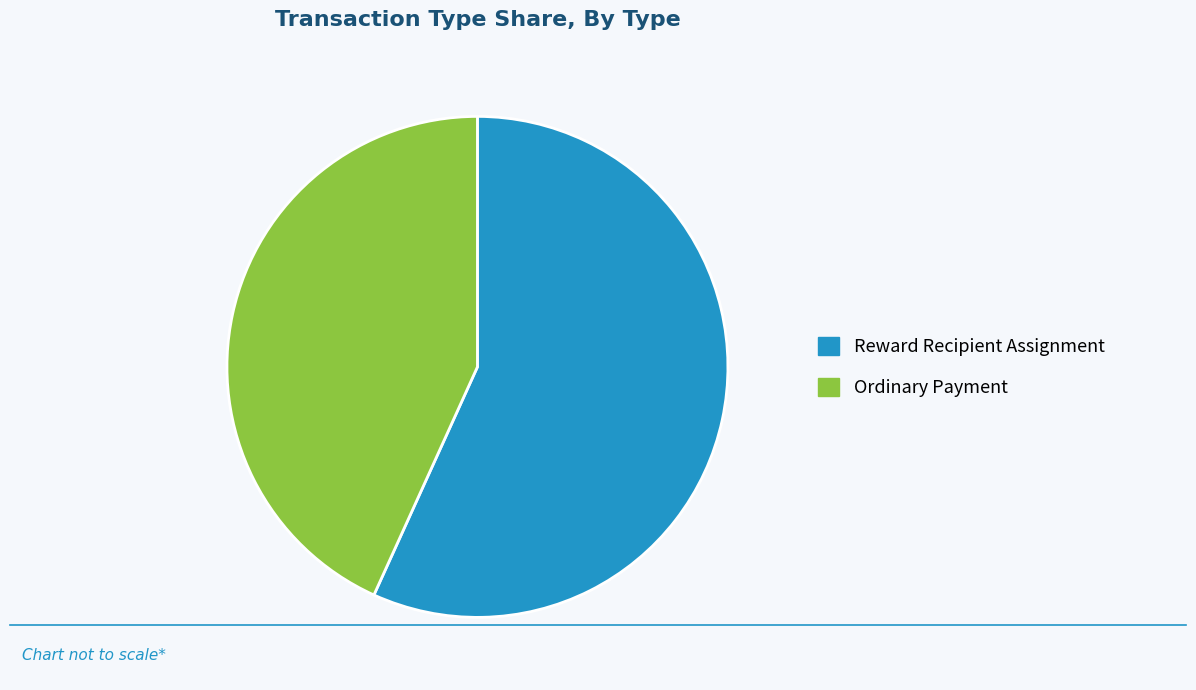

Is Ordinary Payment the majority of the pie?

No